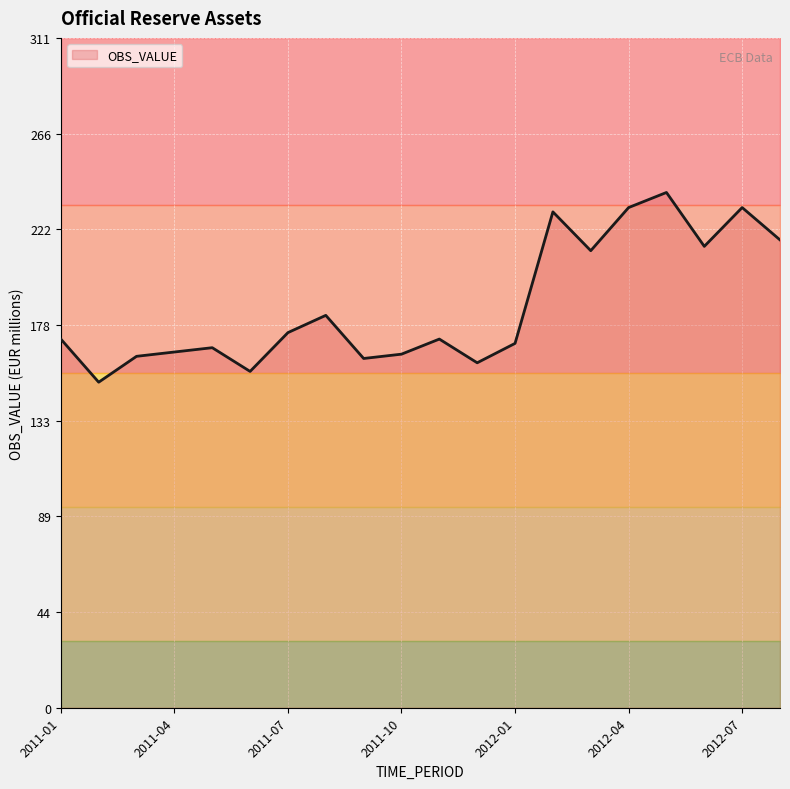

What is the change in value from 2011-11 to 2012-05?

+68